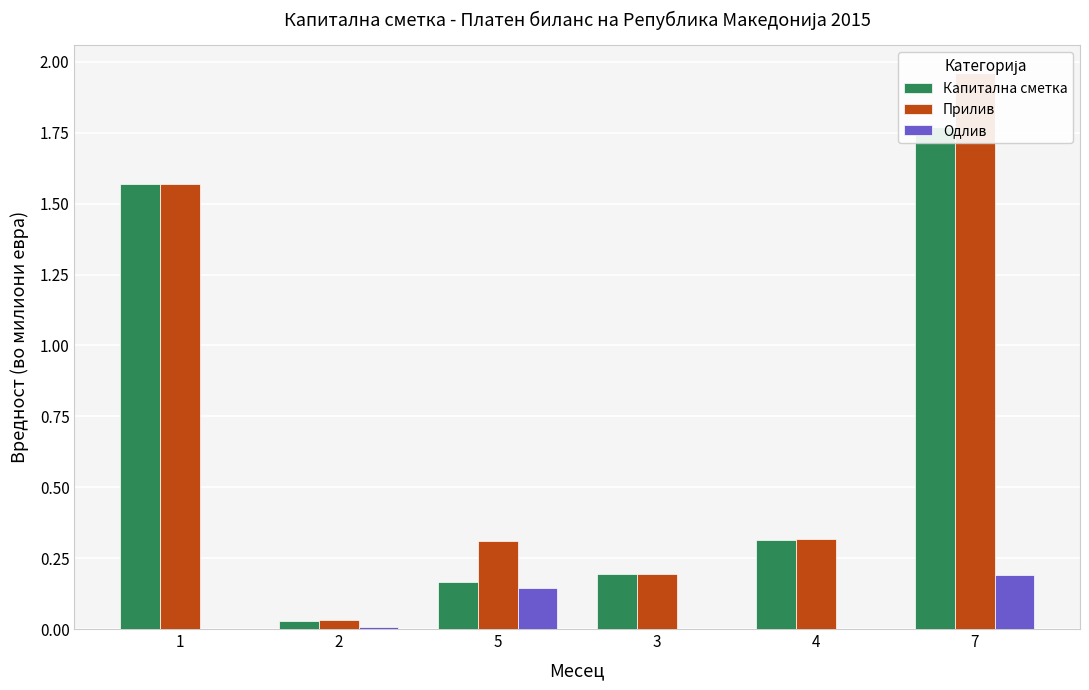

What is the value of the Капитална сметка bar at the 3rd from the left?

0.2